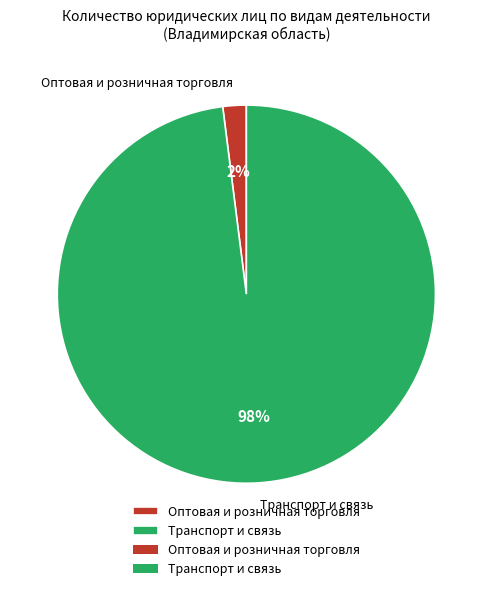

What is the ratio of the value at Транспорт и связь to the value at Оптовая и розничная торговля?

49.0